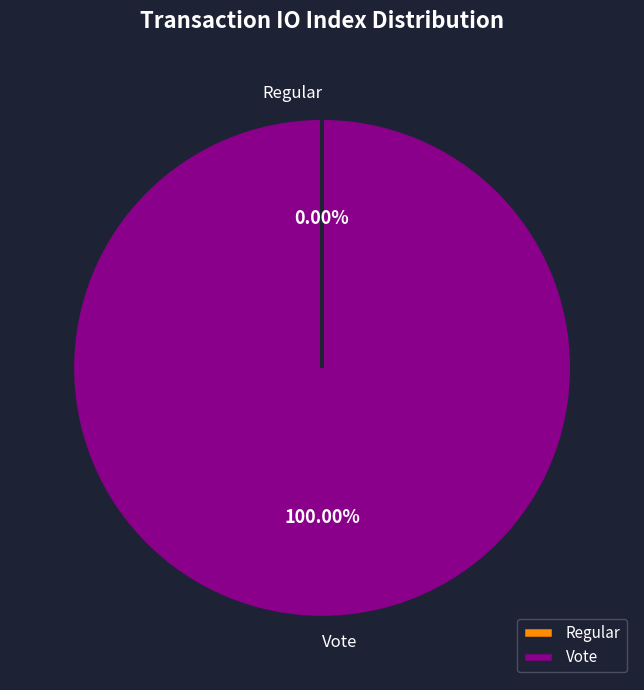

Which slice is the largest?

Vote